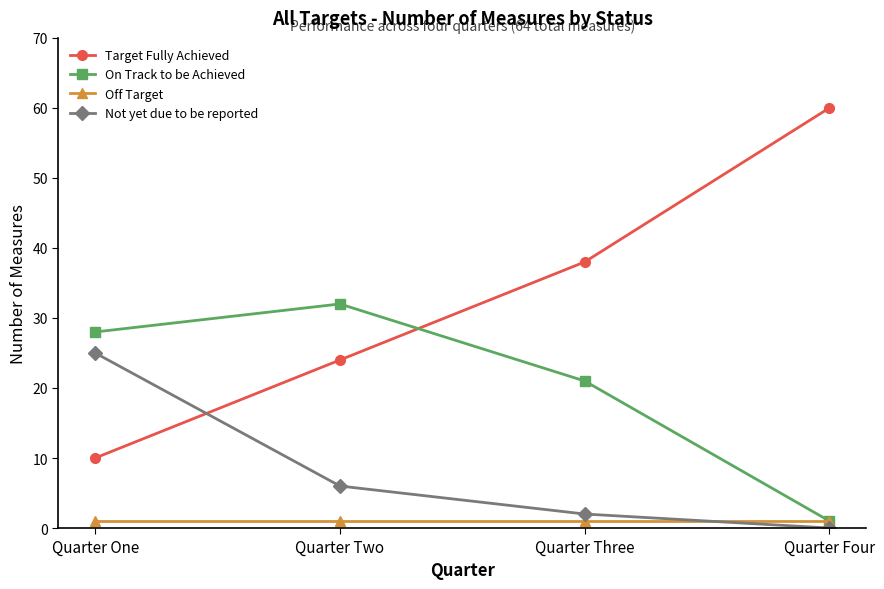

The value of Target Fully Achieved at Quarter Two is 35. True or false?

False